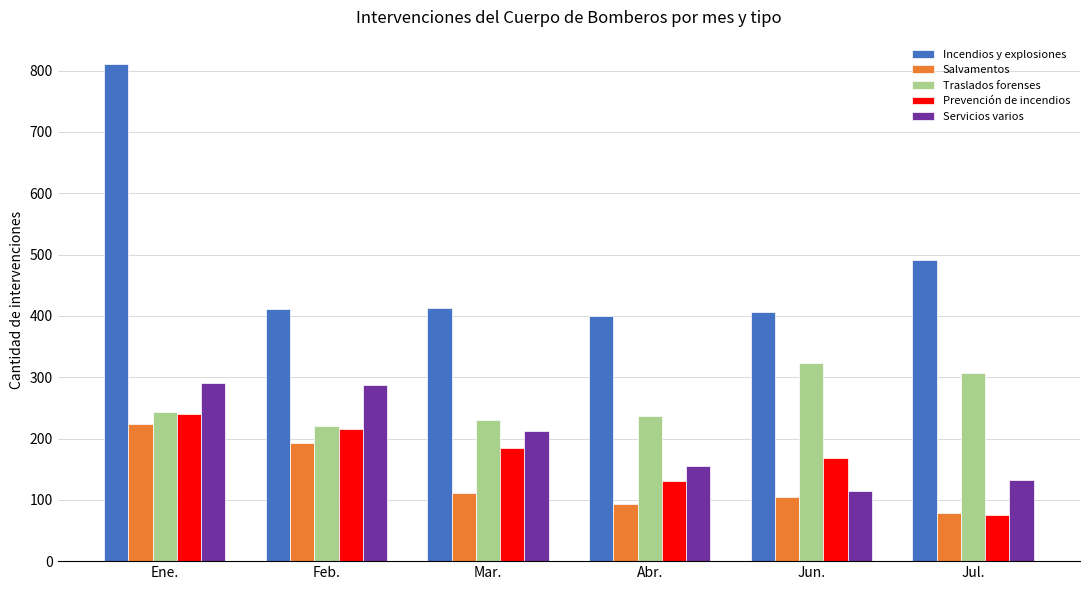

How many values in the Salvamentos series are below 111?

3